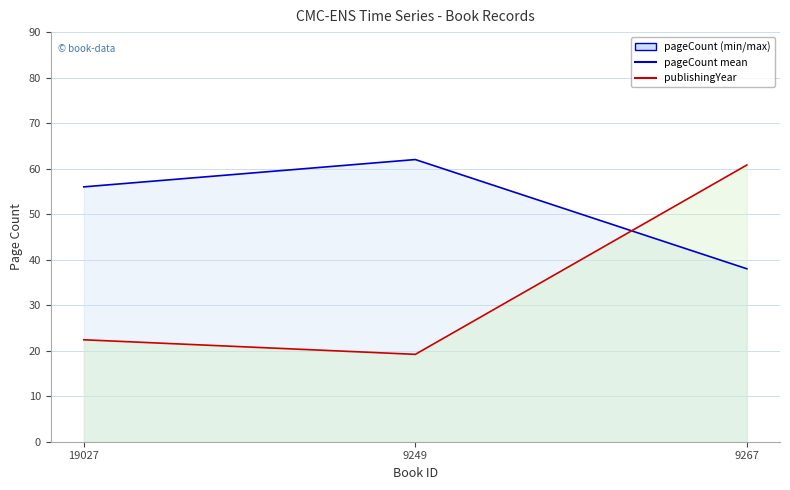

What is the total value across all series at 19027?

78.4